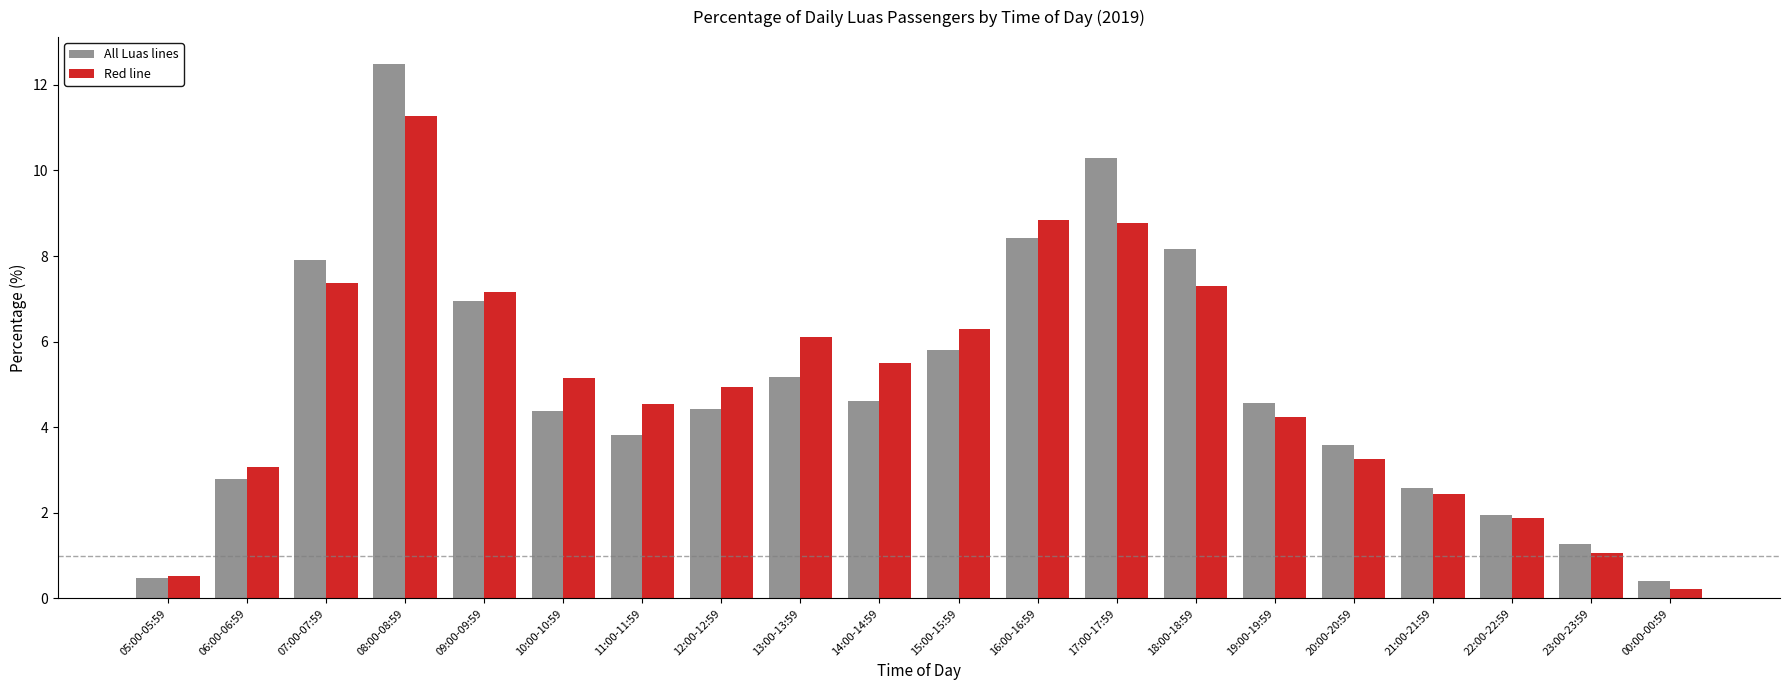

List the series in order of their peak value, highest first.

All Luas lines, Red line